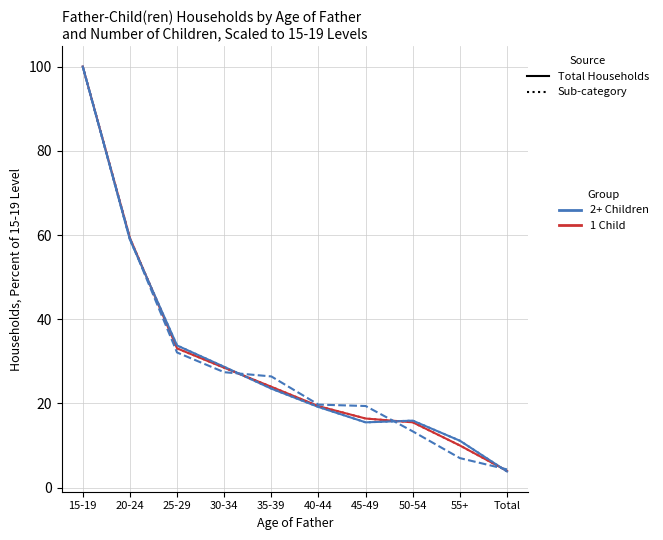

What is the label of the 9th point from the left?

55+